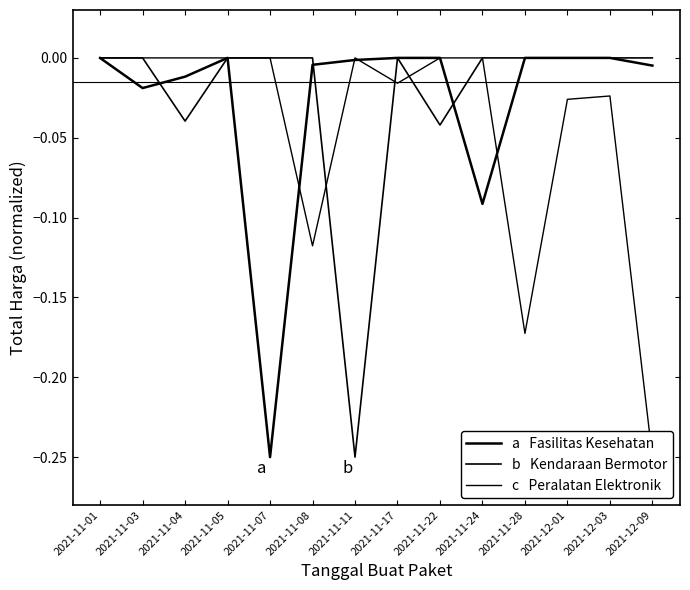

What is the smallest value displayed?

-0.2